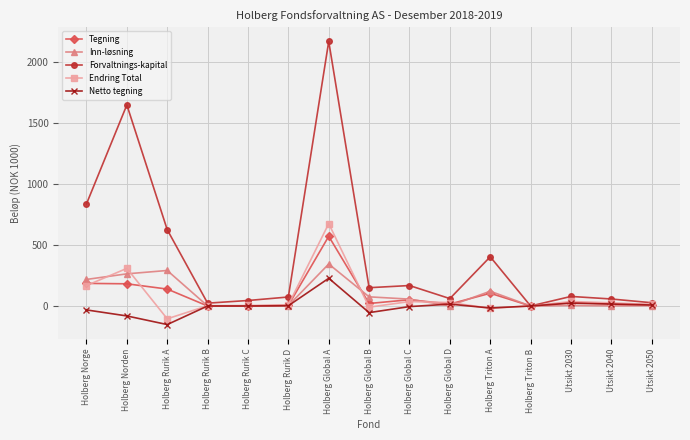

What is the total value across all series at Holberg Rurik B?

25.1